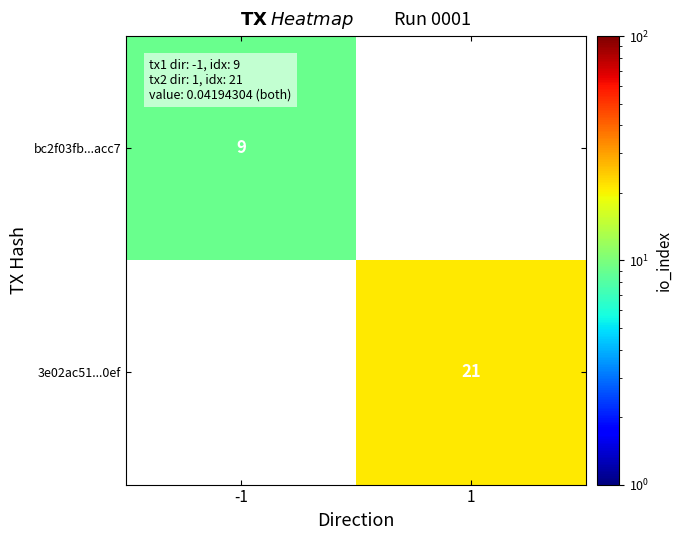

True or false: 3e02ac51...0ef has a value of 21 at 1.

True